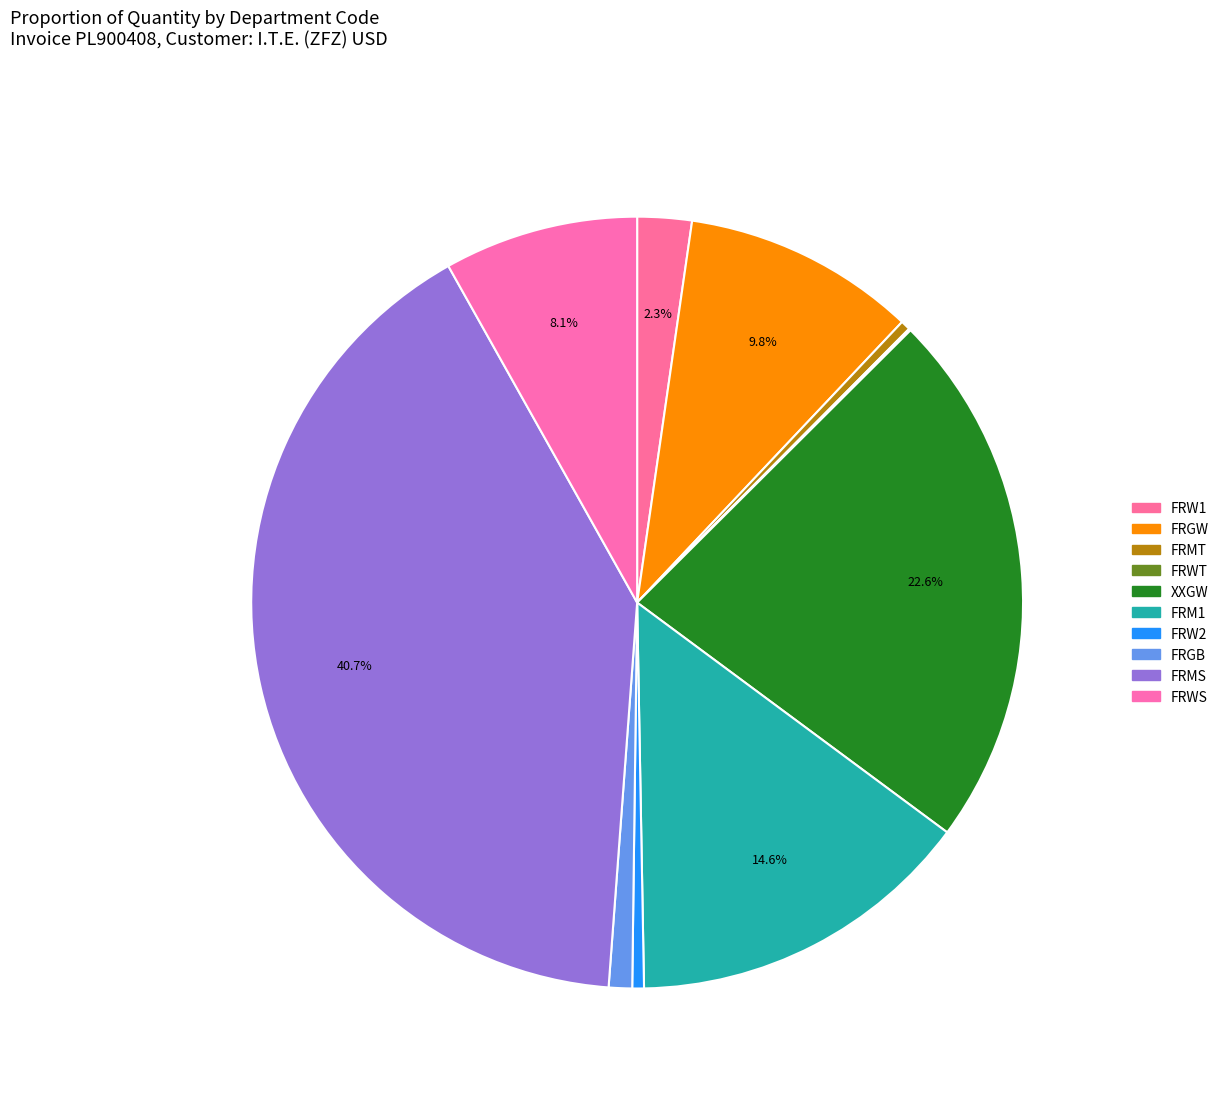

Does any single category account for the majority?

No